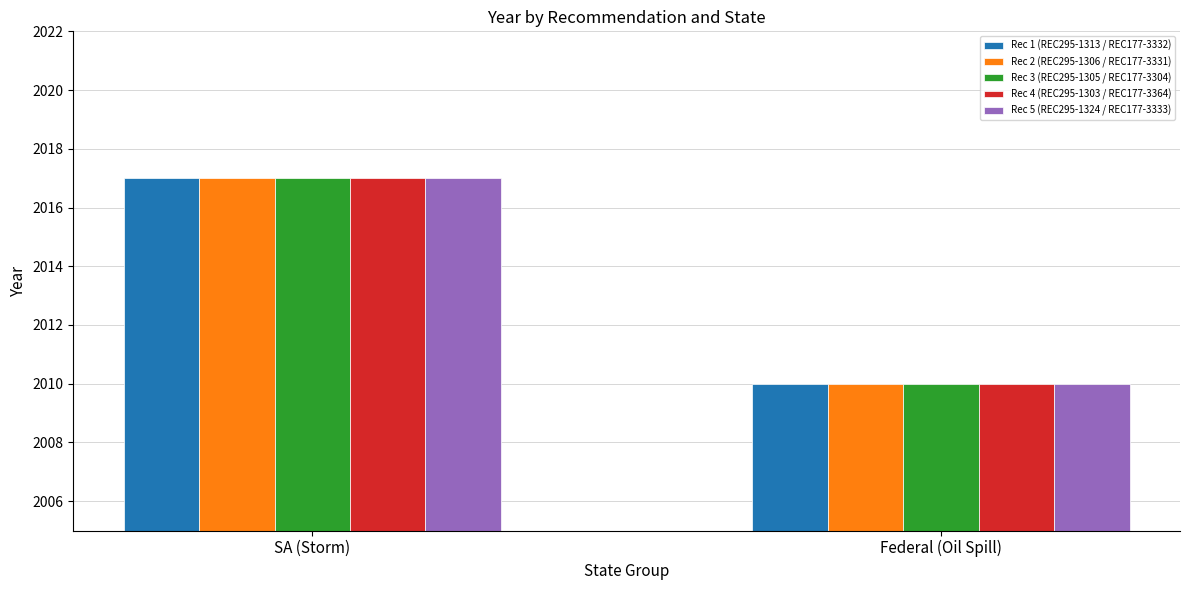

Read the Rec 4 (REC295-1303 / REC177-3364) value at Federal (Oil Spill).

2010